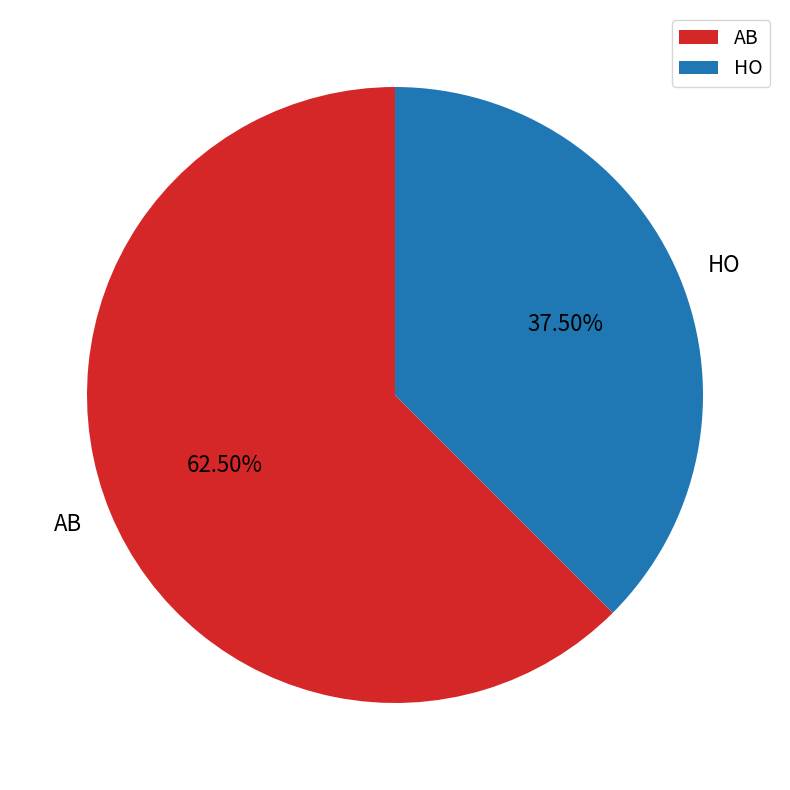

To the nearest percent, what is the average slice percentage?

50%